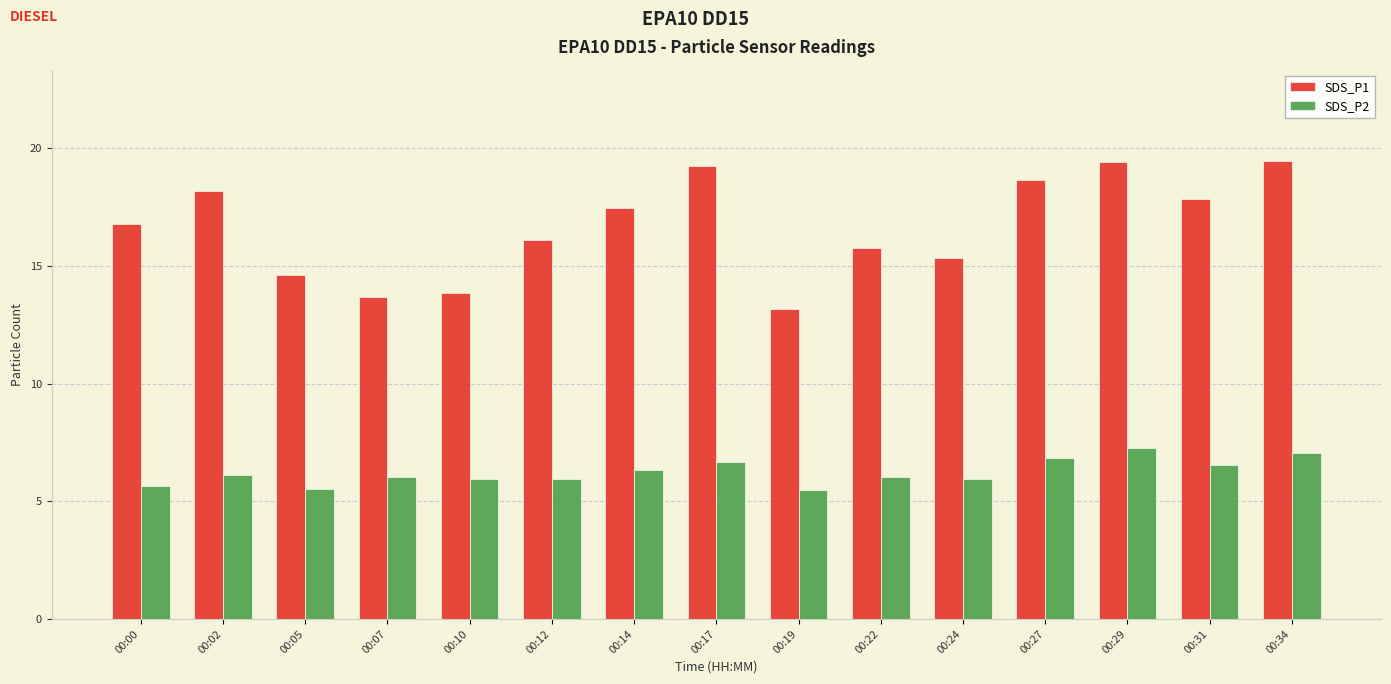

At how many categories does at least one series exceed 8?

15